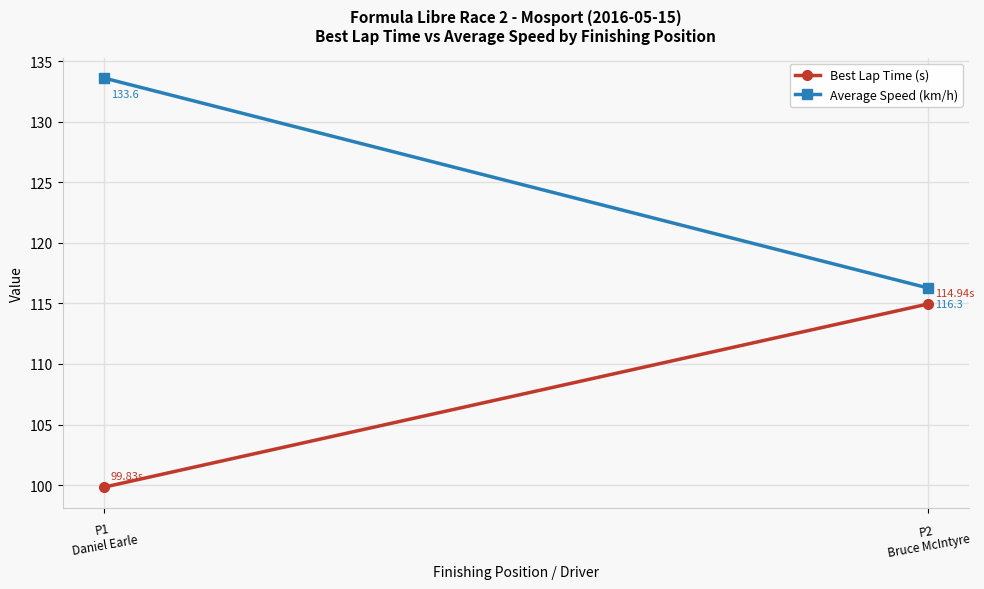

Is it true that Average Speed (km/h) equals 116.3 at P2
Bruce McIntyre?

True